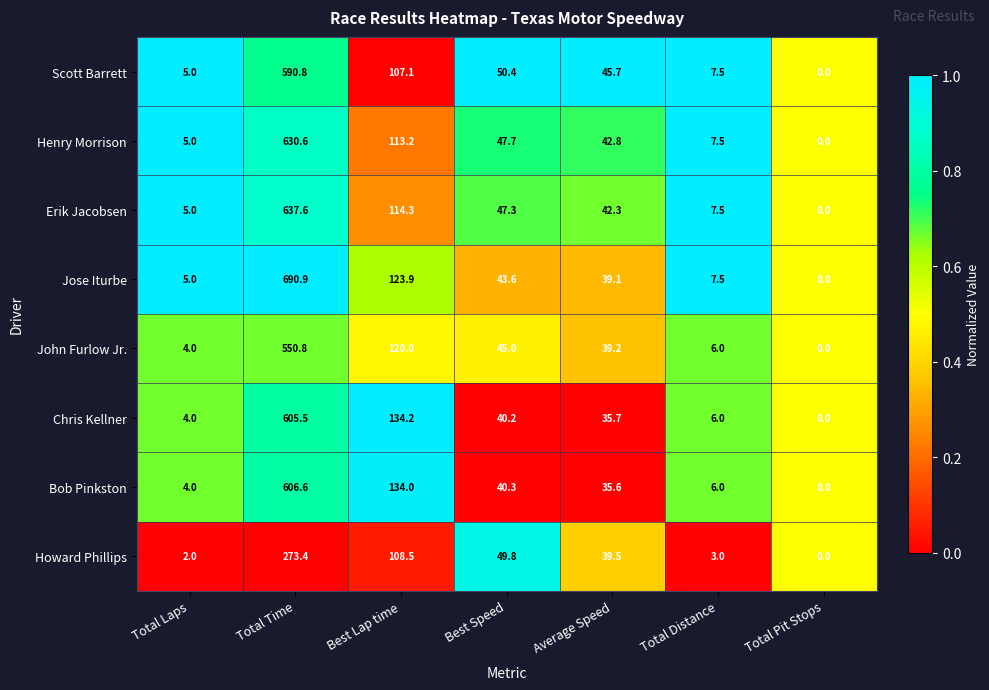

What is the total value across all series at Total Distance?

51.0